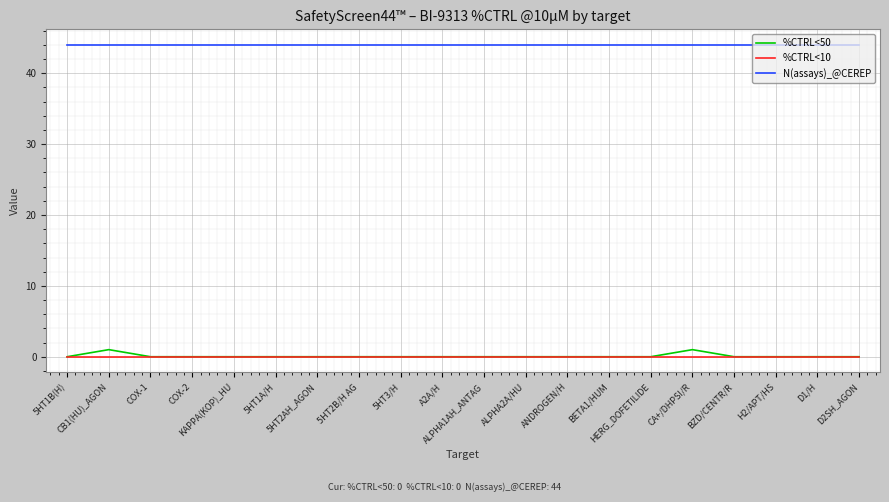

True or false: %CTRL<50 and N(assays)_@CEREP cross at least once.

False